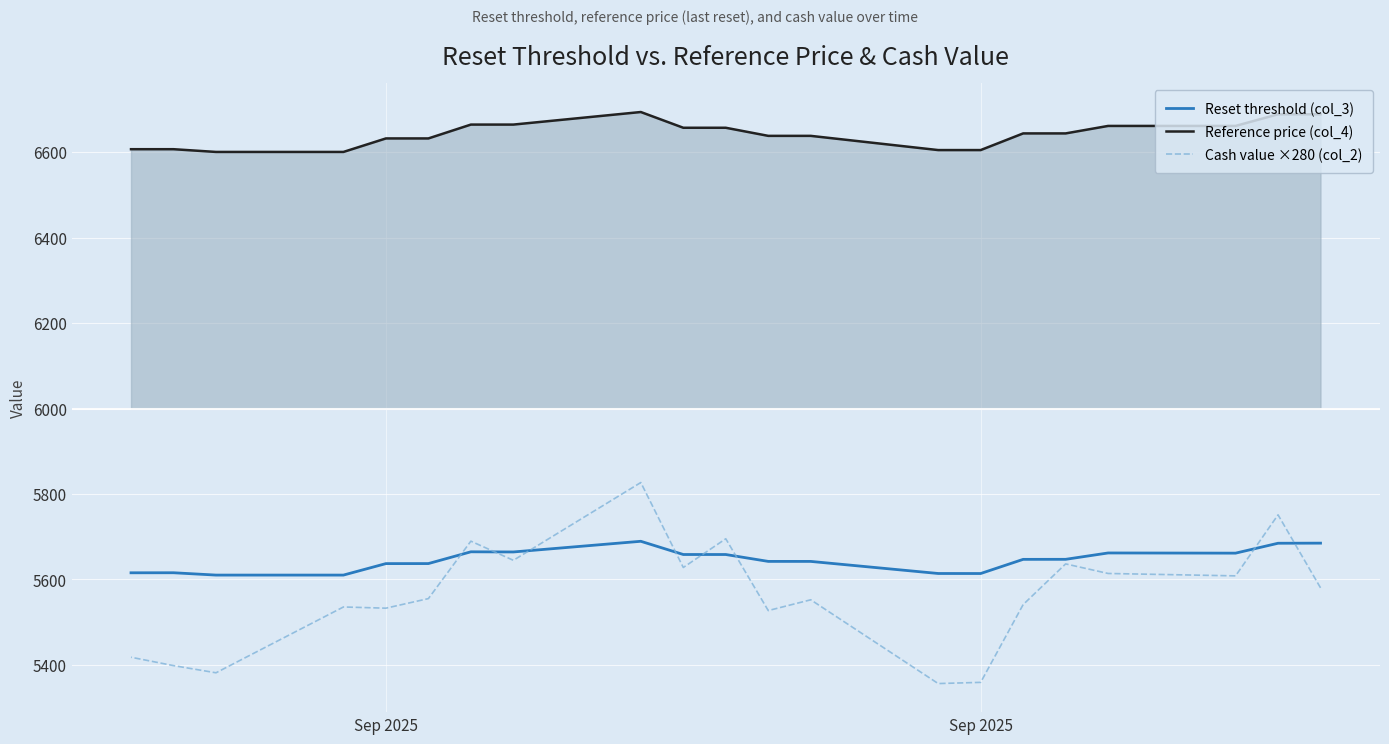

Is the value of Reset threshold (col_3) at 3 greater than the value of Reference price (col_4) at Sep 2025?

No